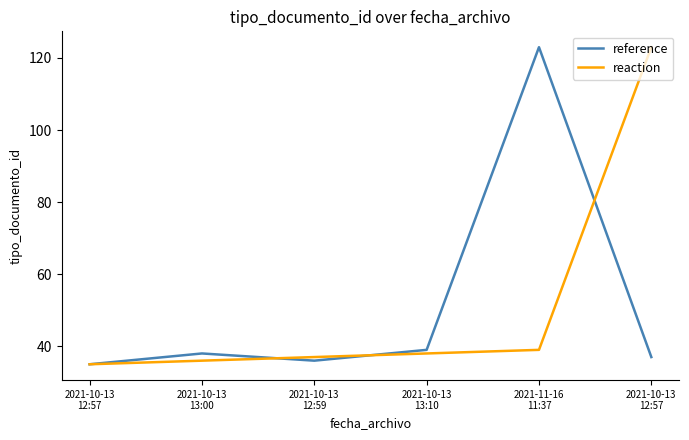

At 2021-10-13
12:57, list the series in order from smallest to largest.

reference, reaction